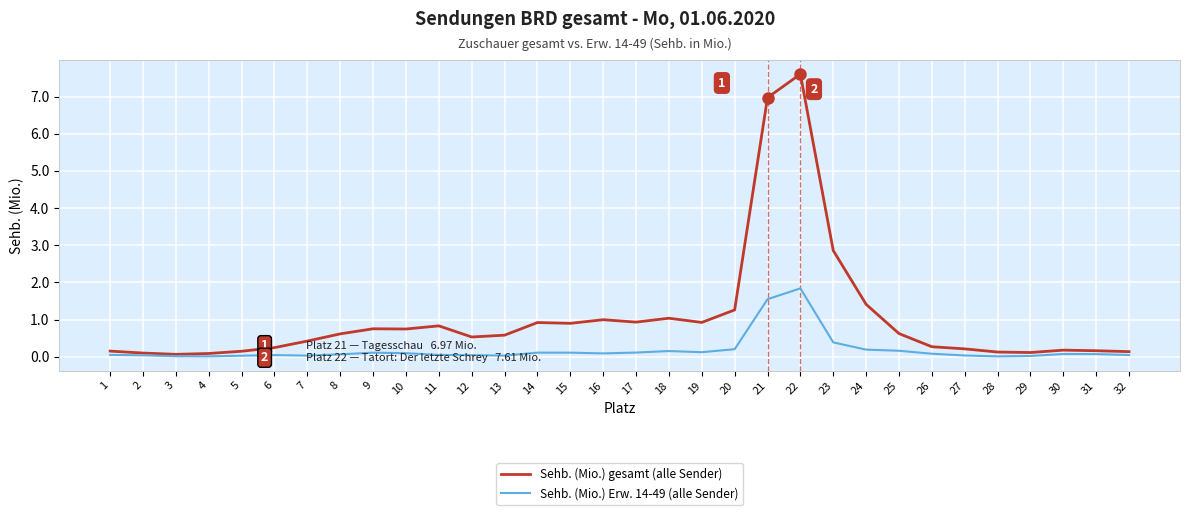

What is the spread (max minus min) of values at 24?

1.2